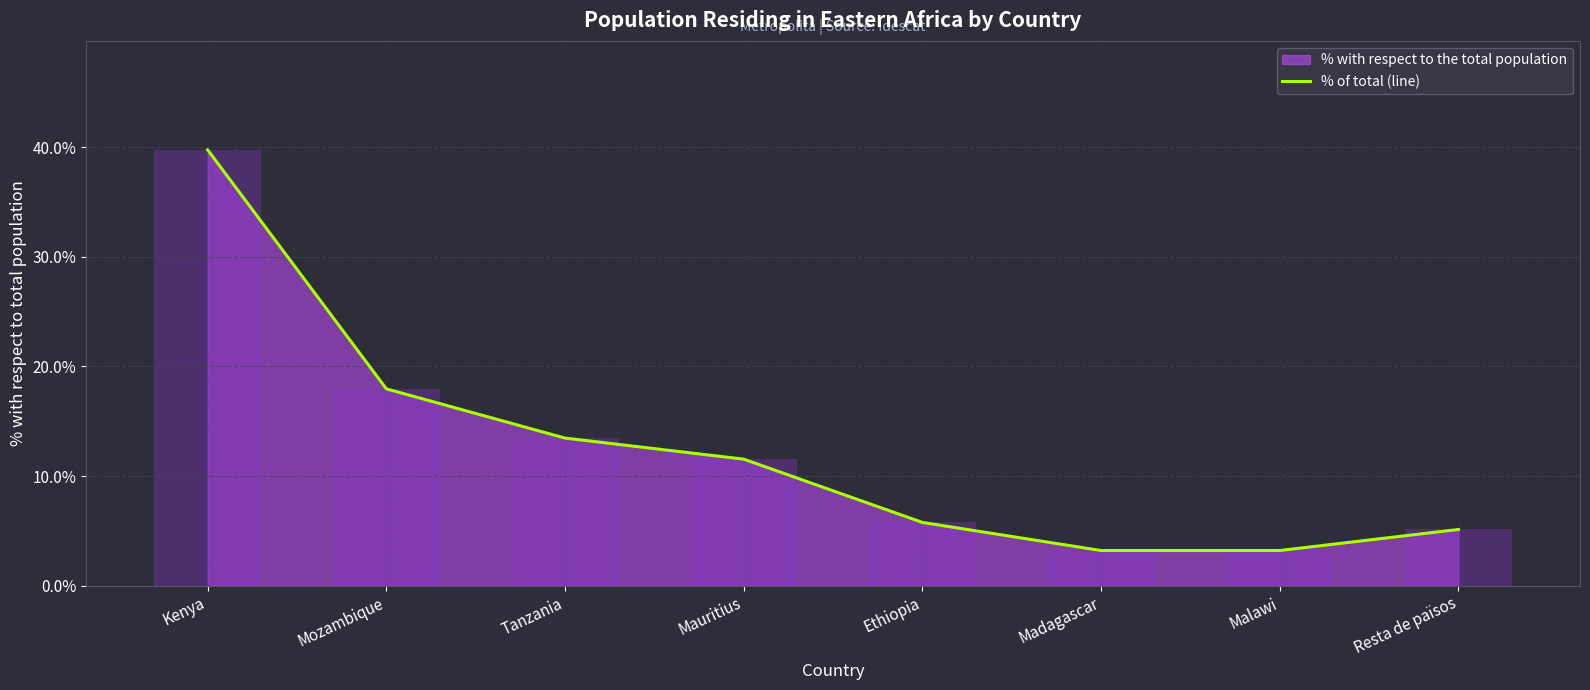

List the labels in order of value, smallest first.

Madagascar, Malawi, Resta de països, Ethiopia, Mauritius, Tanzania, Mozambique, Kenya